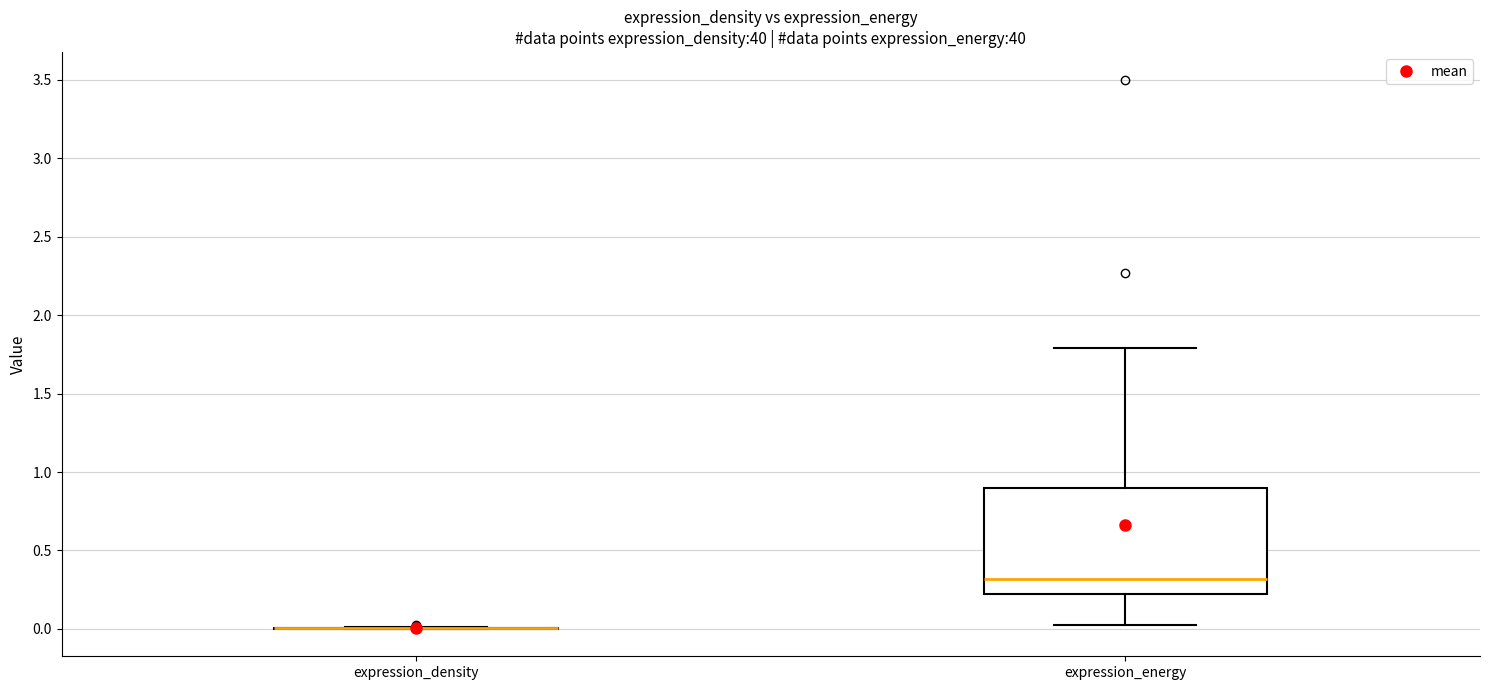

Reading left to right, transcribe this box plot: for each box, give where its median line is, the range the box spans, and where its two whiskers end, as read against the y-axis. The values are not printed on the chart, so give them approximately, as read against the axis.

expression_density: box collapsed to a line at 0.00, whiskers 0.00 to 0.00
expression_energy: median 0.30, box 0.20 to 0.90, whiskers 0.05 to 1.80